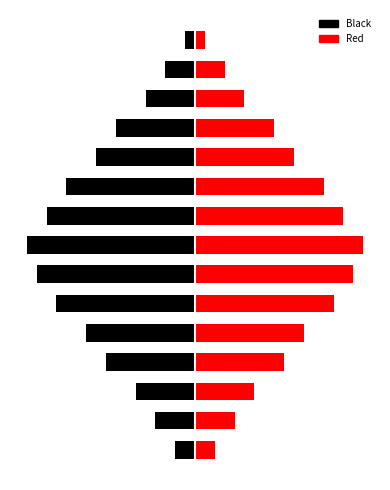

Which category has the lowest value in the Black series?

7